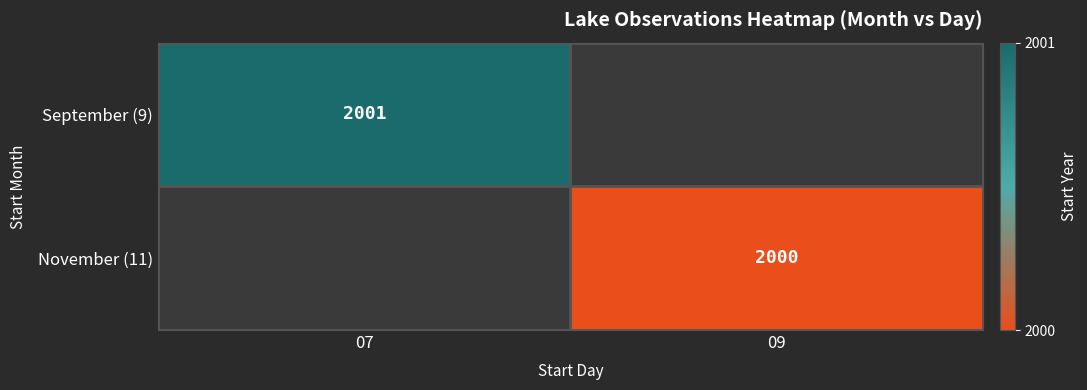

True or false: November (11) has a value of 1045 at 09.

False